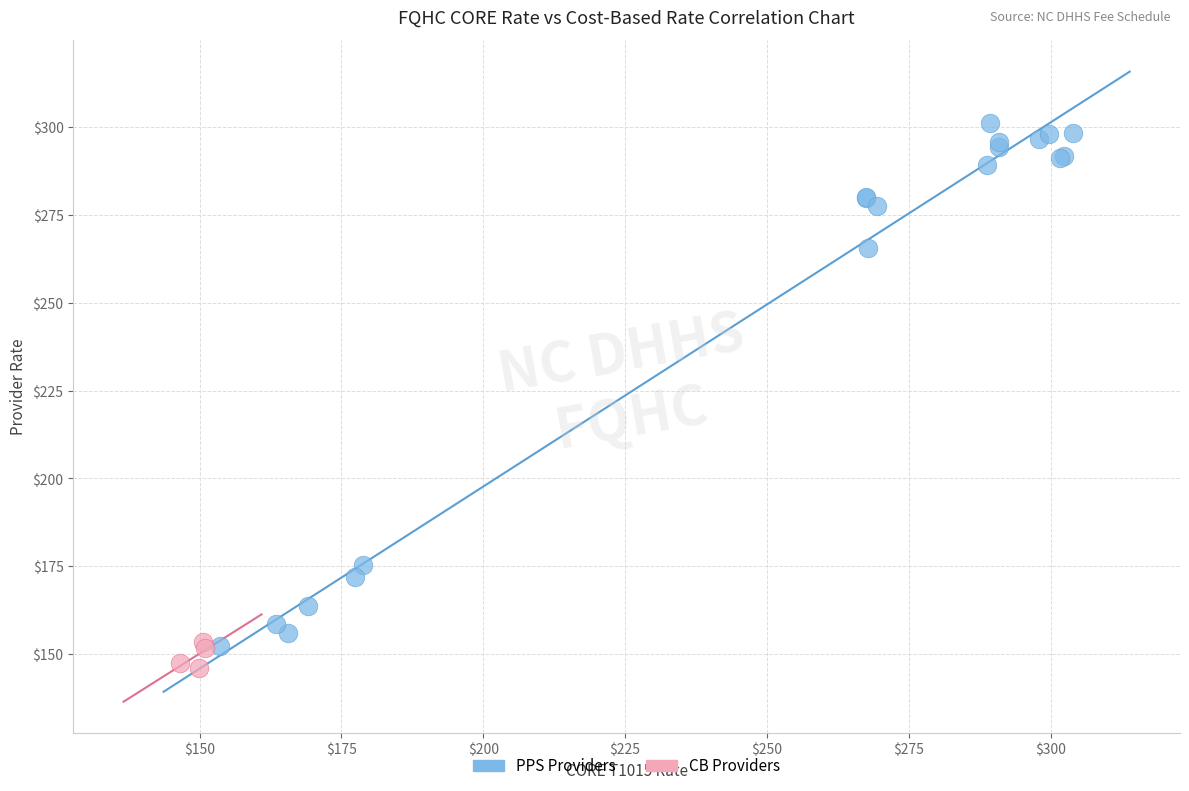

Which series has the widest spread of Y values?

PPS Providers